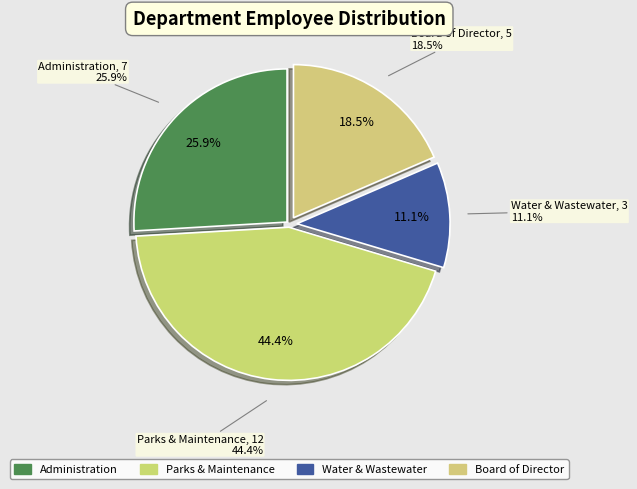

To the nearest percent, what portion does Parks & Maintenance represent?

44%